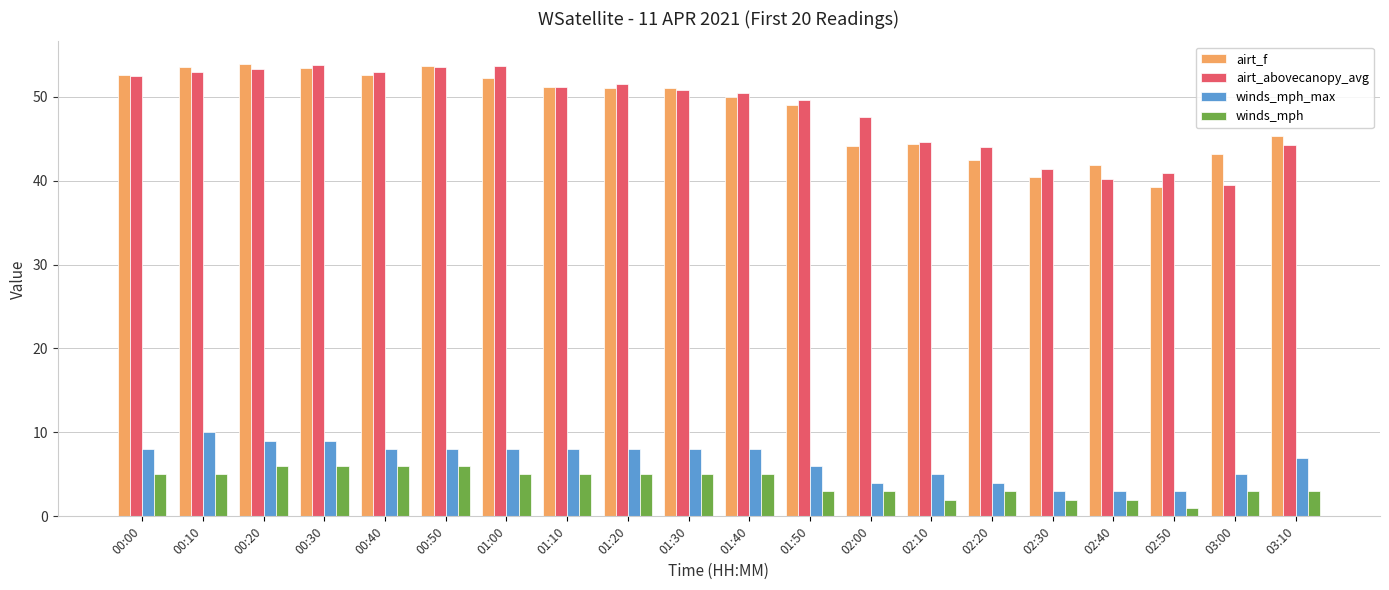

What is the value of the airt_abovecanopy_avg bar at the 20th from the left?

44.3